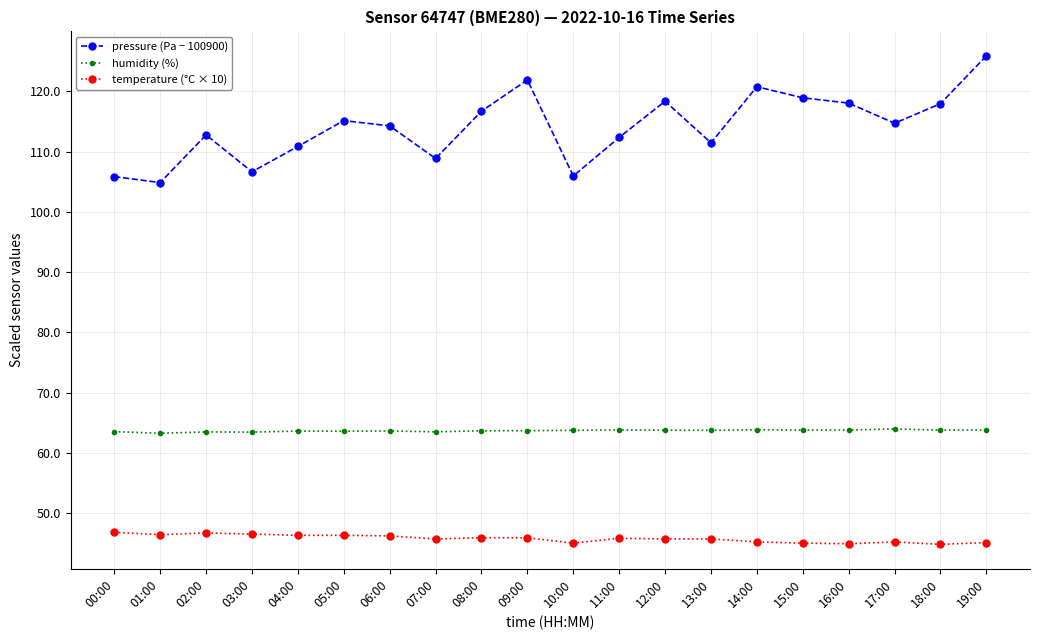

At which category is the sum across all series the highest?

19:00